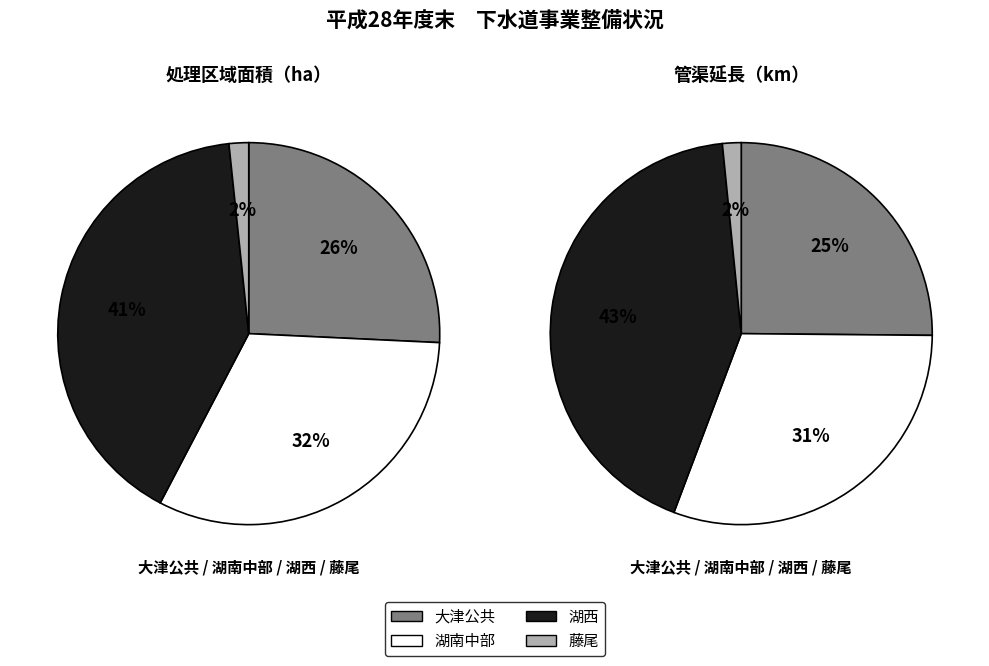

The 大津公共 slice represents 25% of the pie. True or false?

True